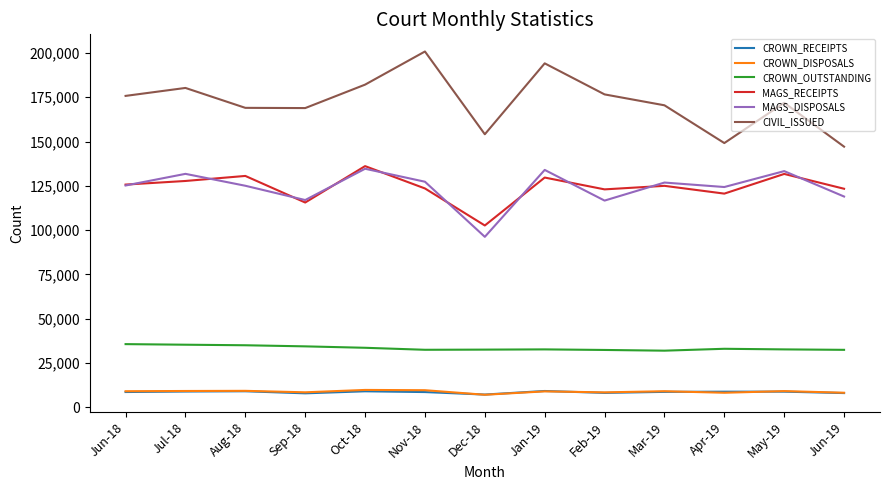

True or false: MAGS_RECEIPTS and CROWN_OUTSTANDING intersect in this chart.

False